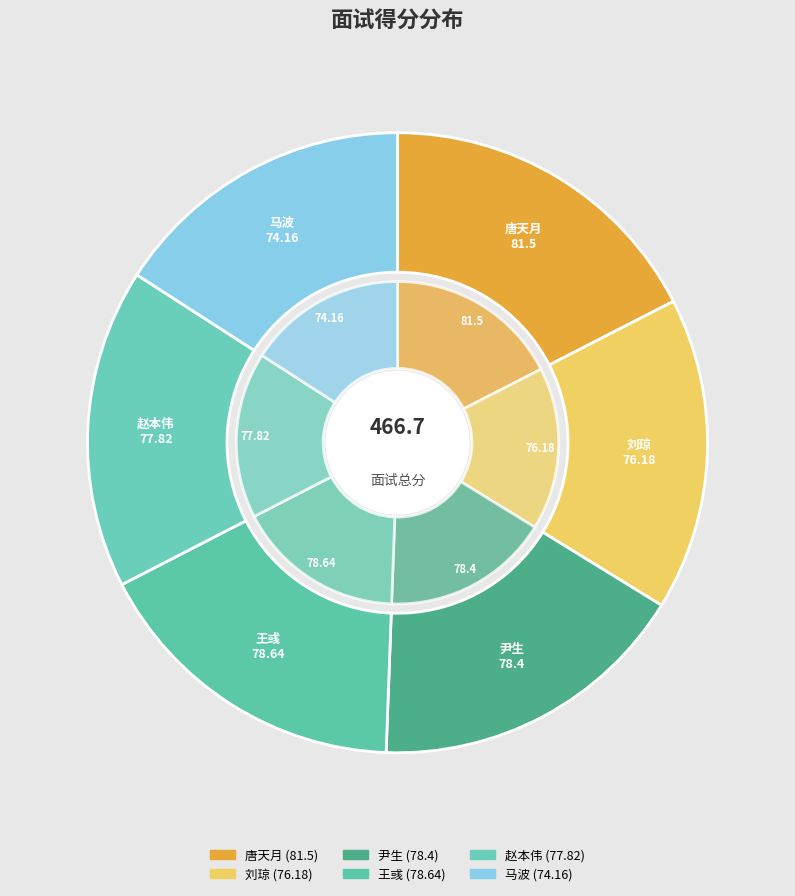

Is there any slice that represents more than half of the pie?

No